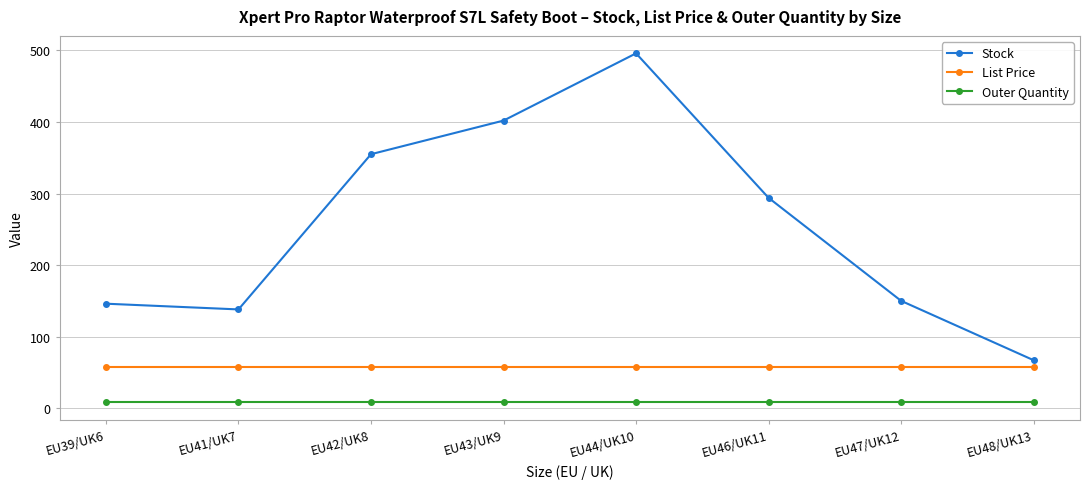

List the series in order of their overall mean, lowest first.

Outer Quantity, List Price, Stock